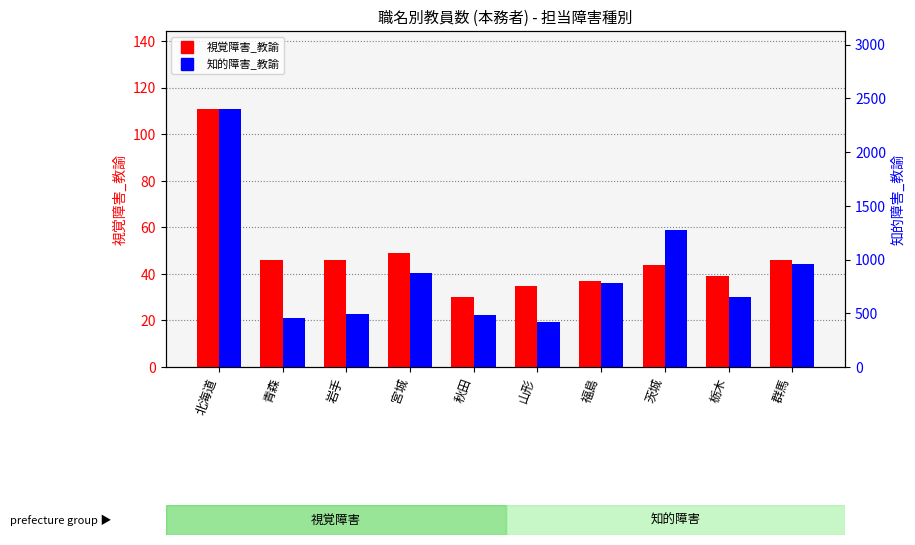

Is the value of 知的障害_教諭 at 茨城 greater than the value of 視覚障害_教諭 at 栃木?

Yes